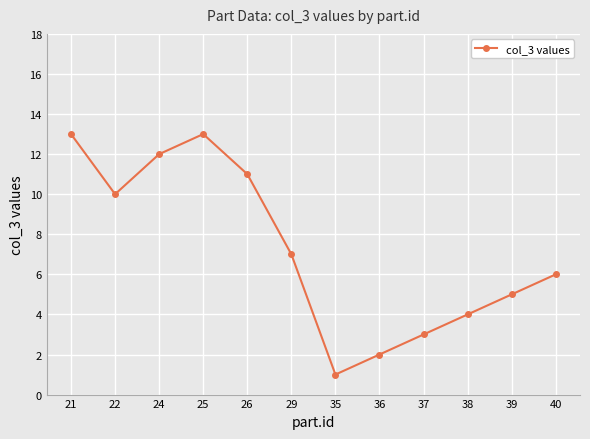

What is the ratio of the value at 21 to the value at 26?

1.2